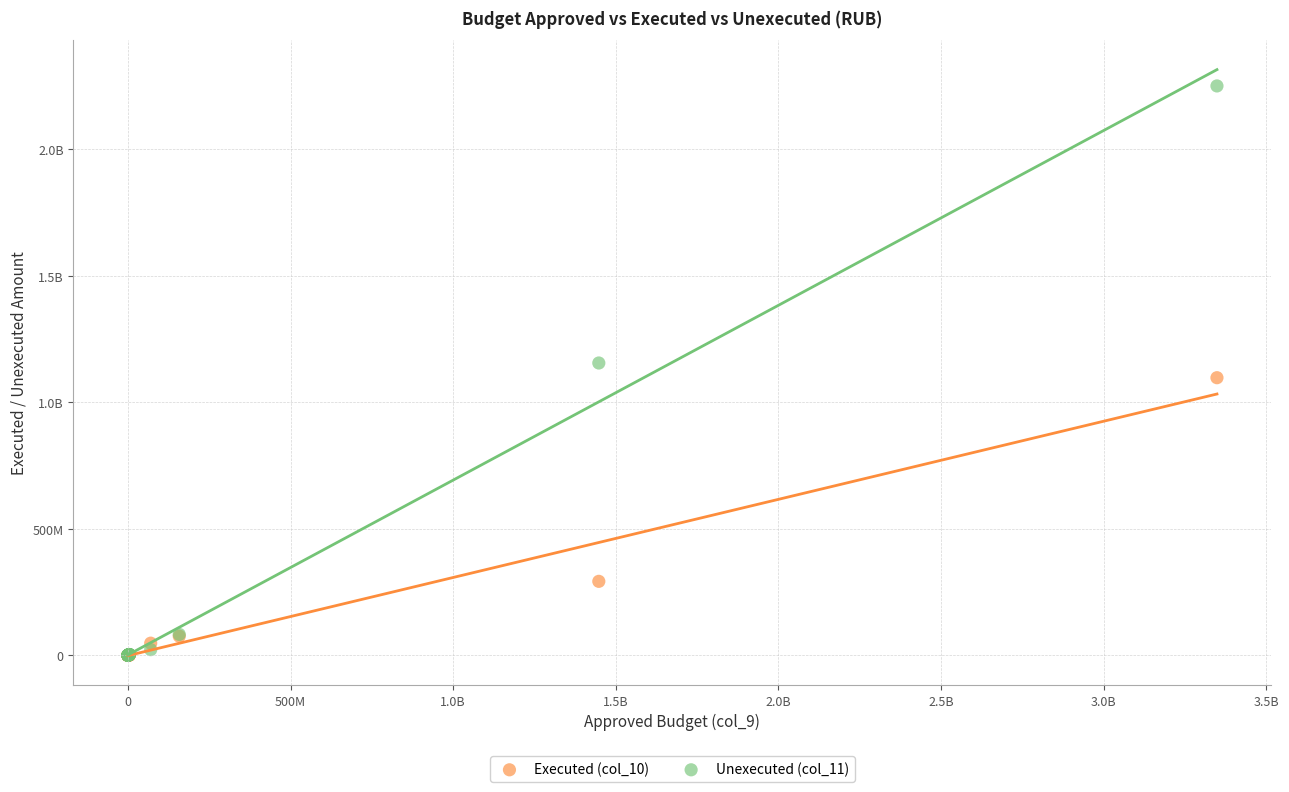

What are all the series names shown in the legend?

Executed (col_10), Unexecuted (col_11)